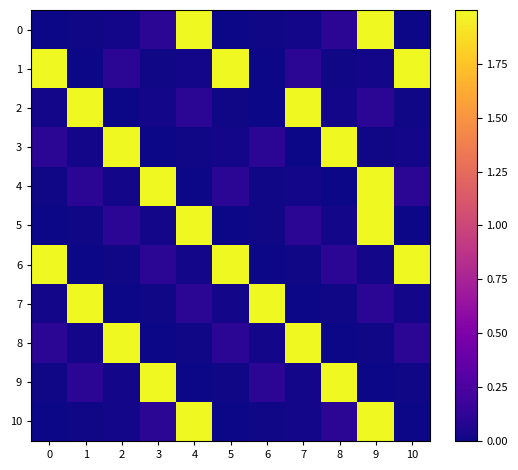

At how many categories does at least one series exceed 1?

11